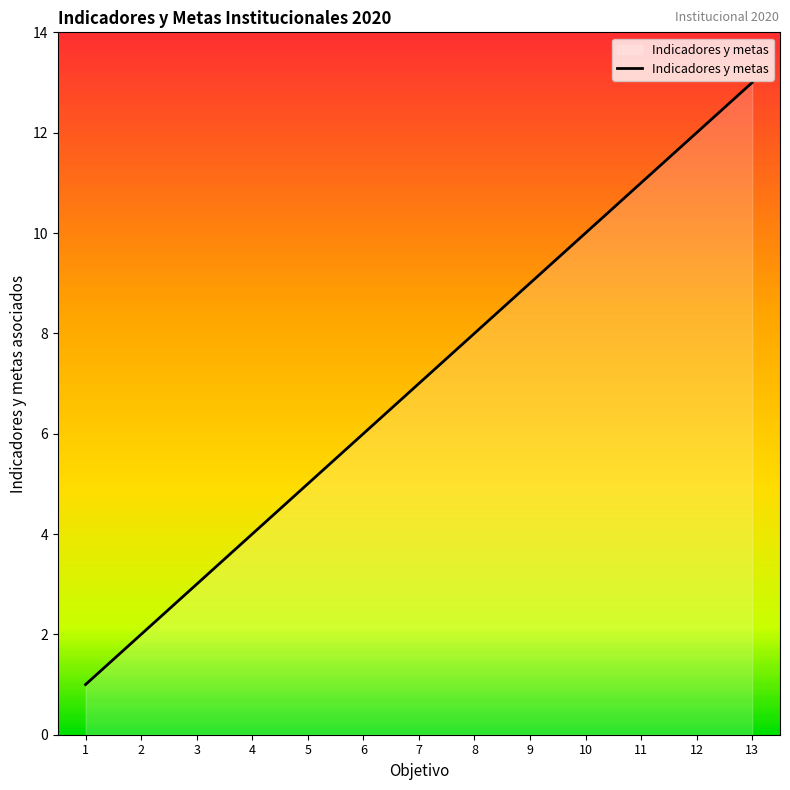

Count the number of data series in this chart.

1